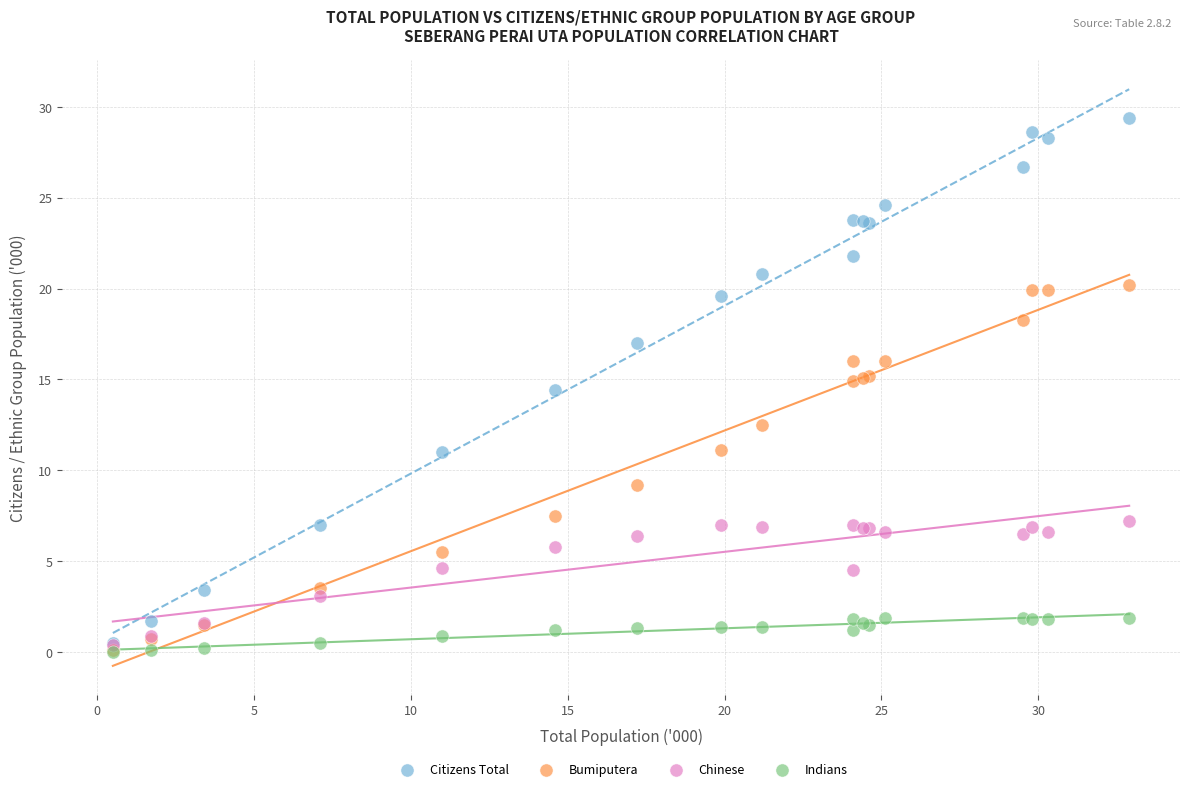

Which series reaches the maximum Y coordinate?

Citizens Total